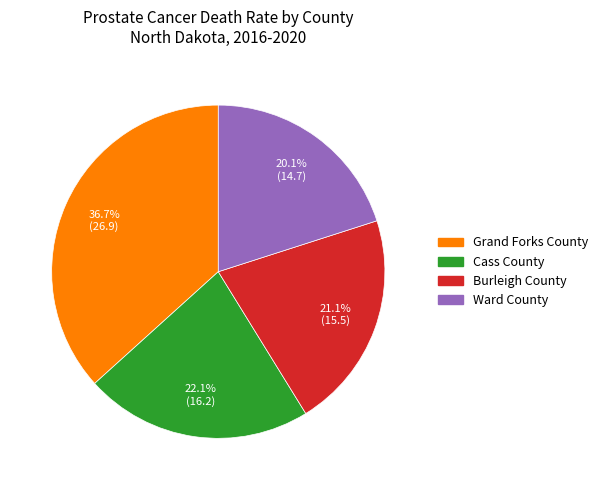

Which has a higher value, Burleigh County or Ward County?

Burleigh County